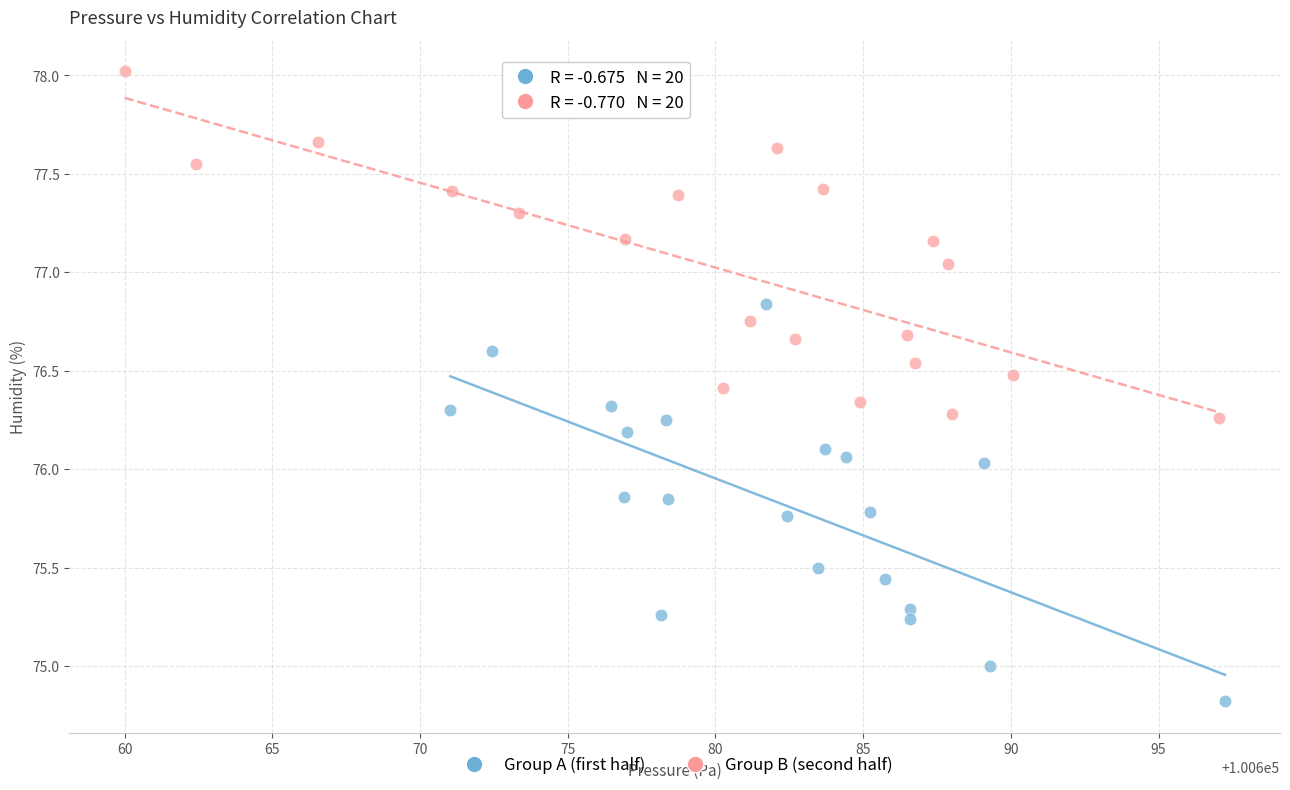

Which series reaches the minimum Y coordinate?

Group A (first half)